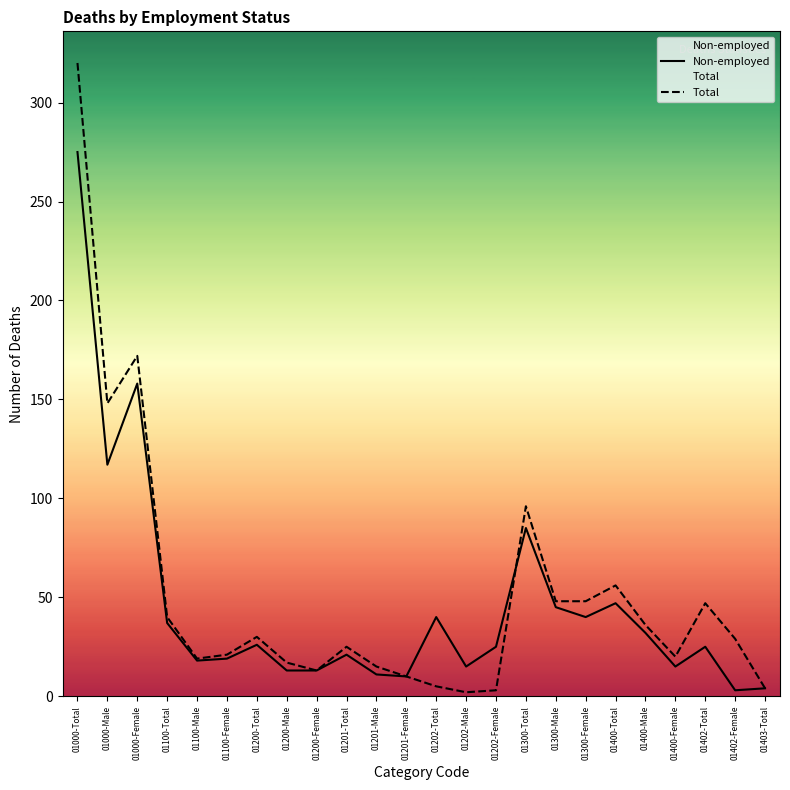

Which category has the lowest value in the Total series?

01202-Male